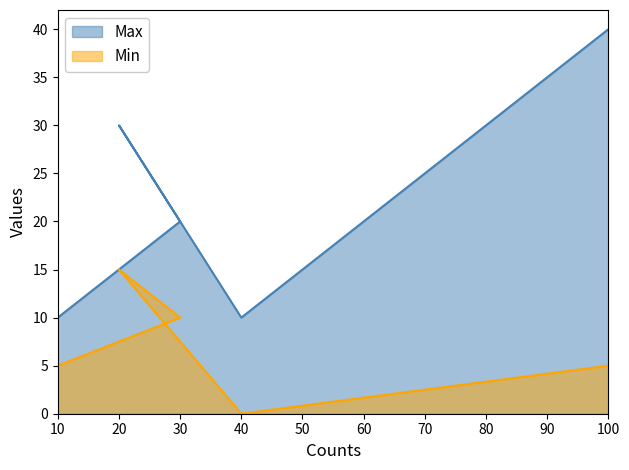

Rank the series by their average value, from lowest to highest.

Min, Max